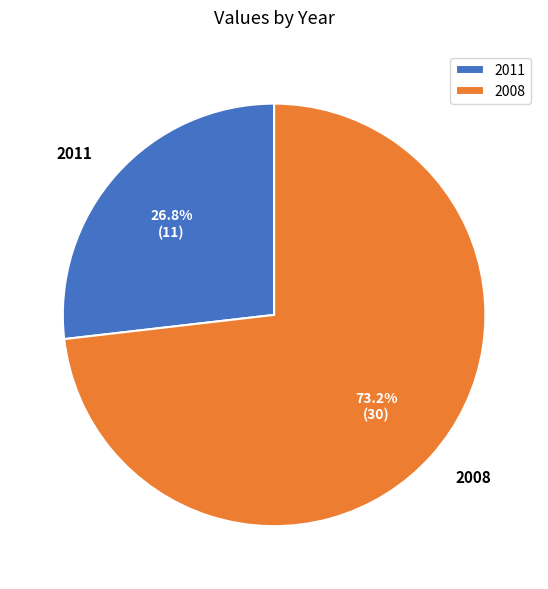

What percentage do 2008 and 2011 together represent?

100.0%